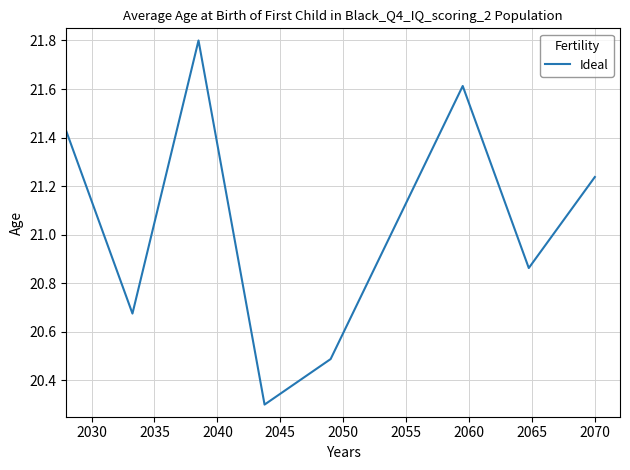

What is the minimum value shown in the chart?

20.3